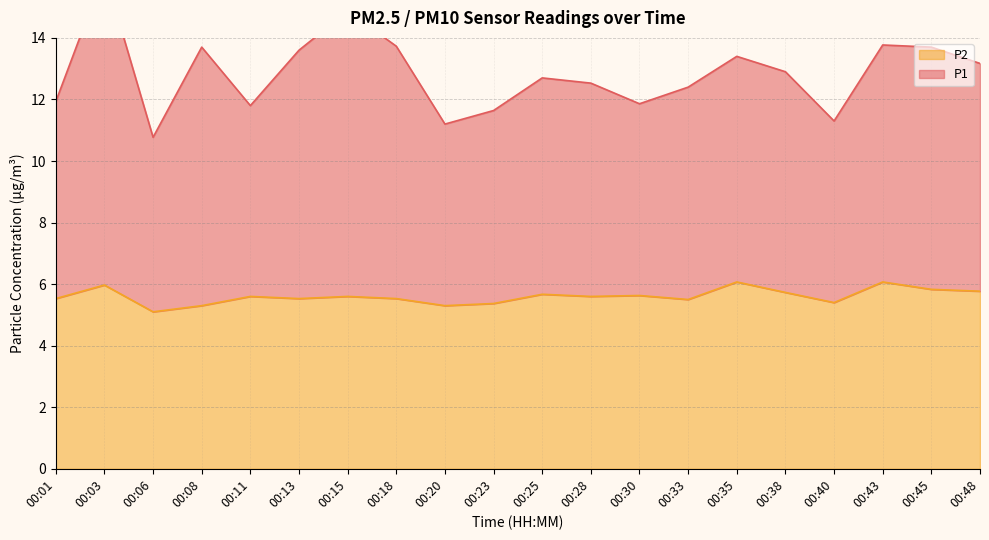

Which series changed the most between 00:15 and 00:40?

P1